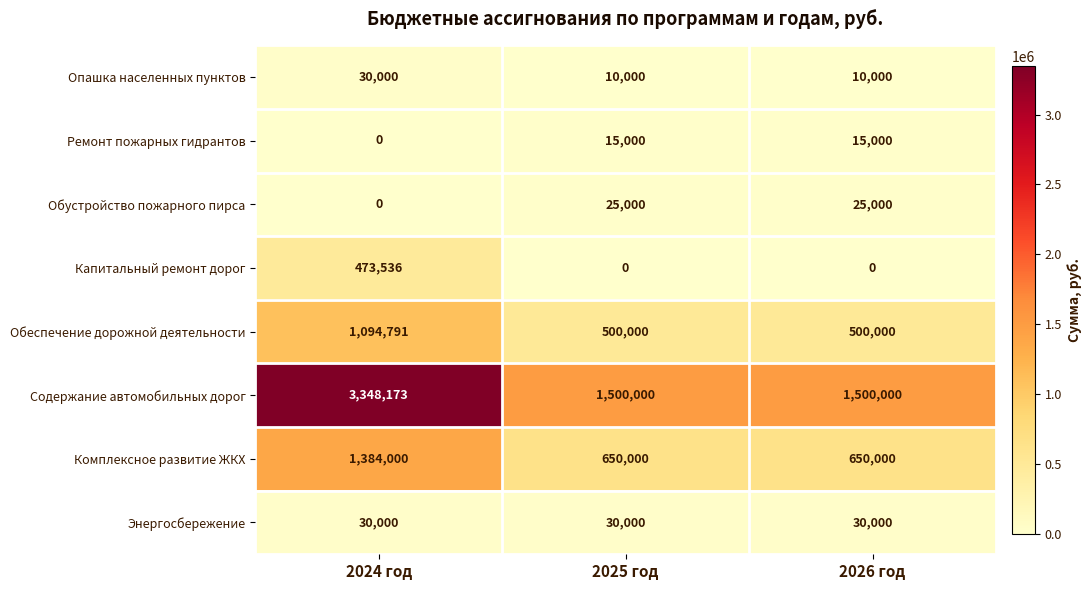

What is the maximum value for Опашка населенных пунктов?

30000